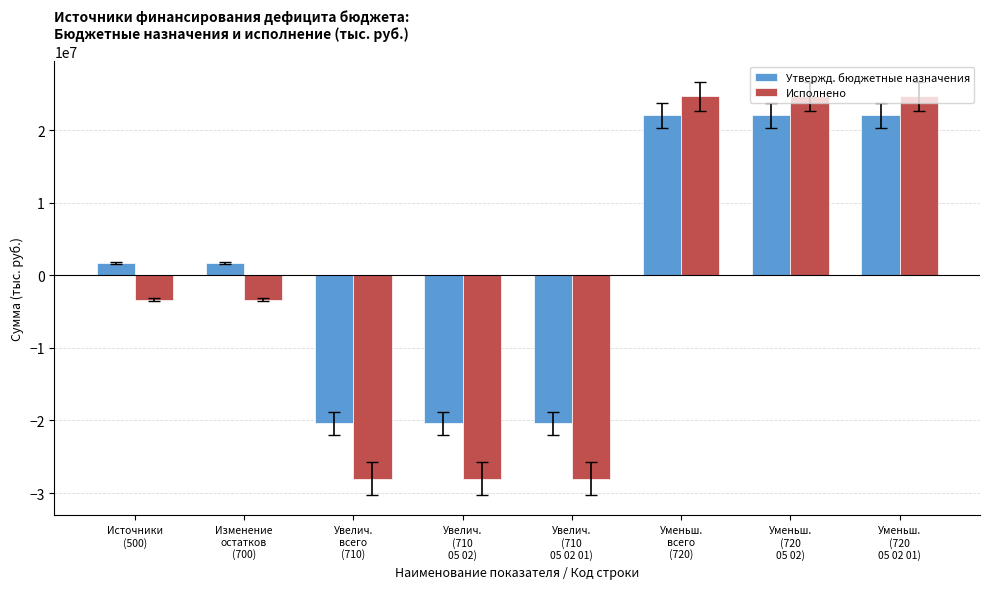

What is the maximum value for Исполнено?

24672197.2